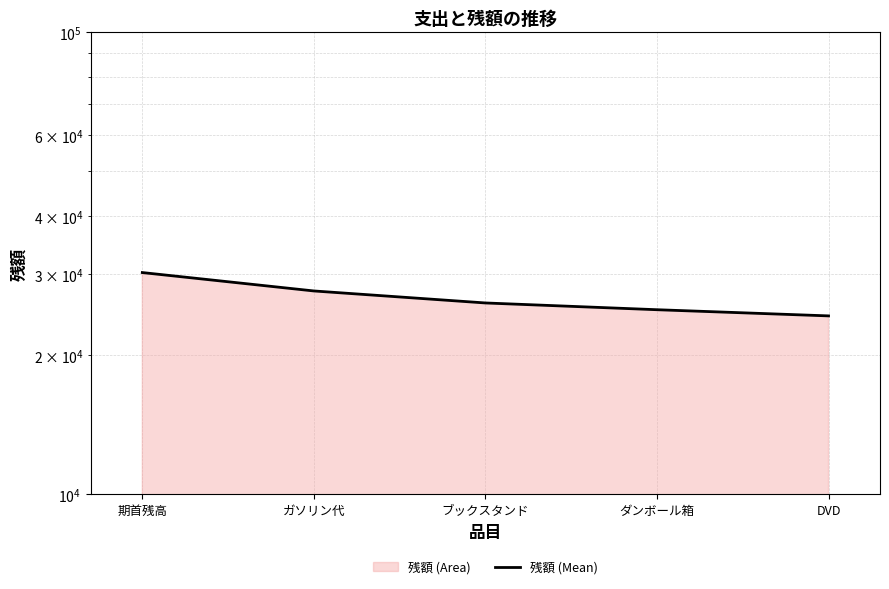

How many distinct data groups are displayed?

1